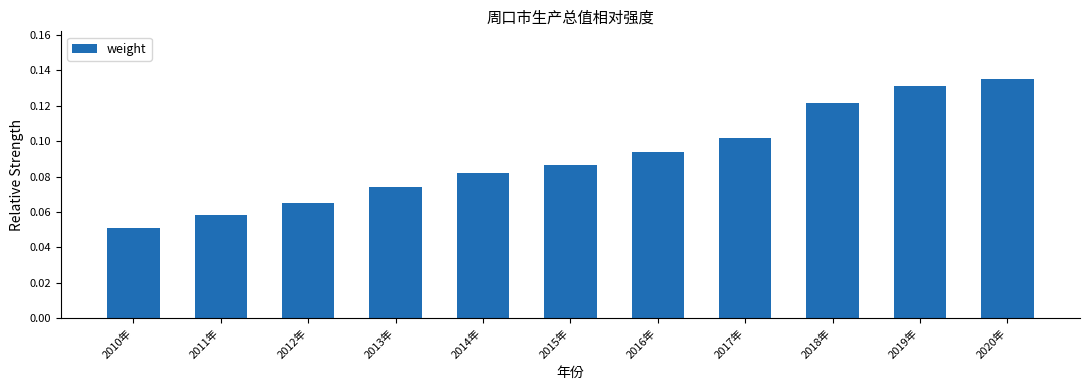

Rank the categories by value from highest to lowest.

2020年, 2019年, 2018年, 2017年, 2016年, 2015年, 2014年, 2013年, 2012年, 2011年, 2010年